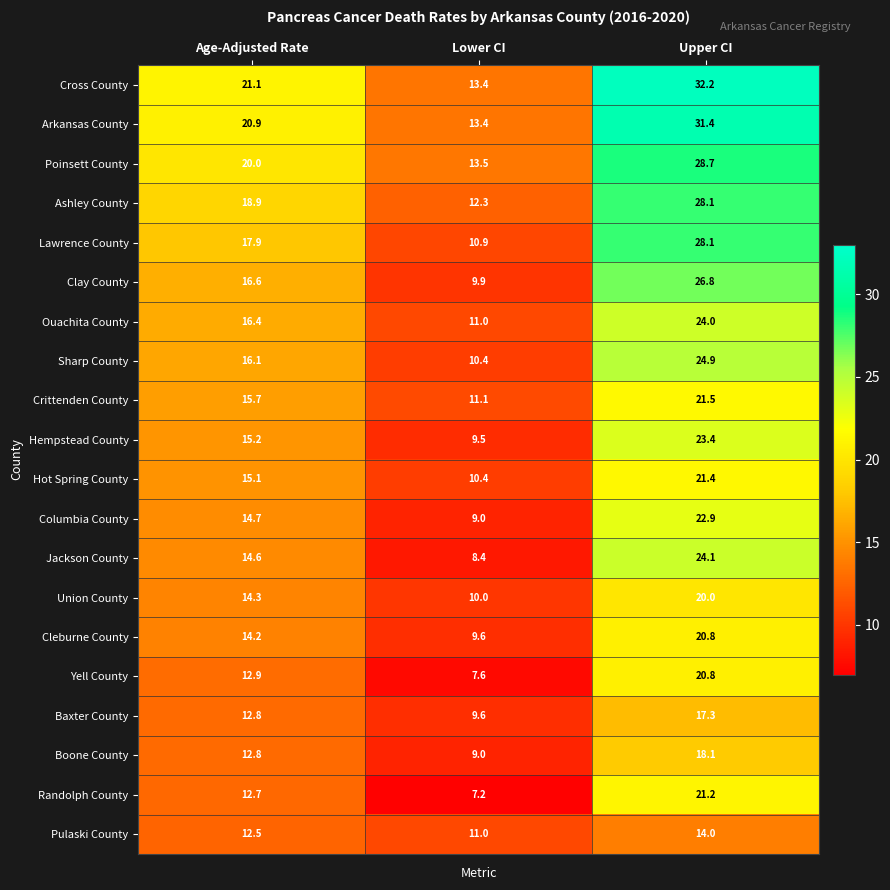

Which category has the highest value across all series?

Upper CI